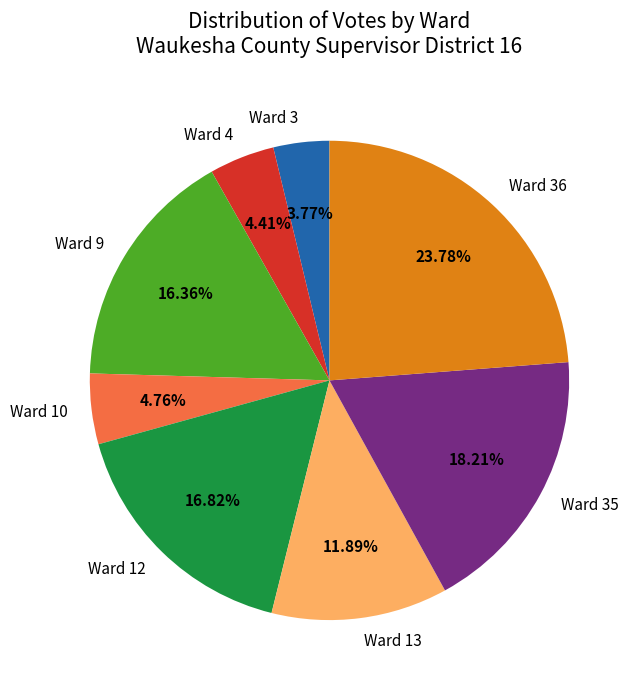

Between Ward 35 and Ward 12, which is larger?

Ward 35